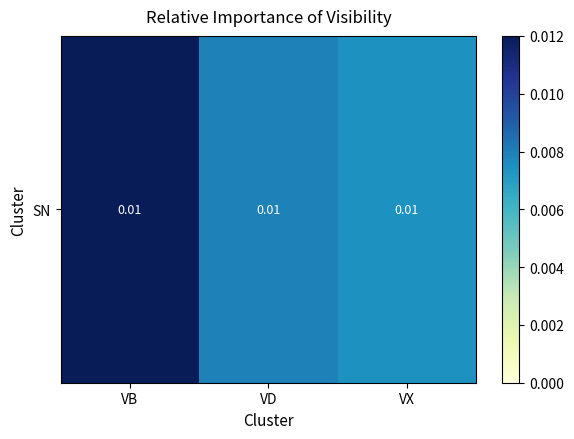

Between VD and VX, which is larger?

VD